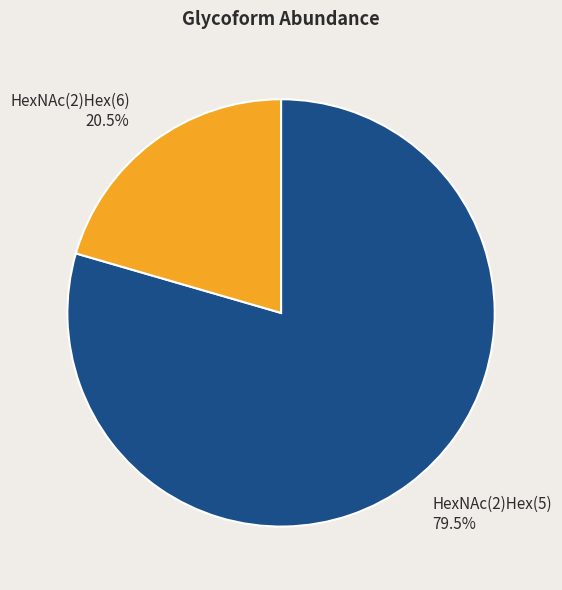

Which category accounts for the majority?

HexNAc(2)Hex(5)